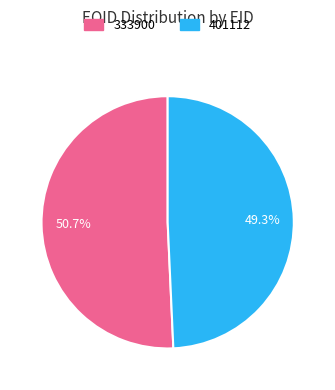

What is the largest slice in the pie chart?

333900